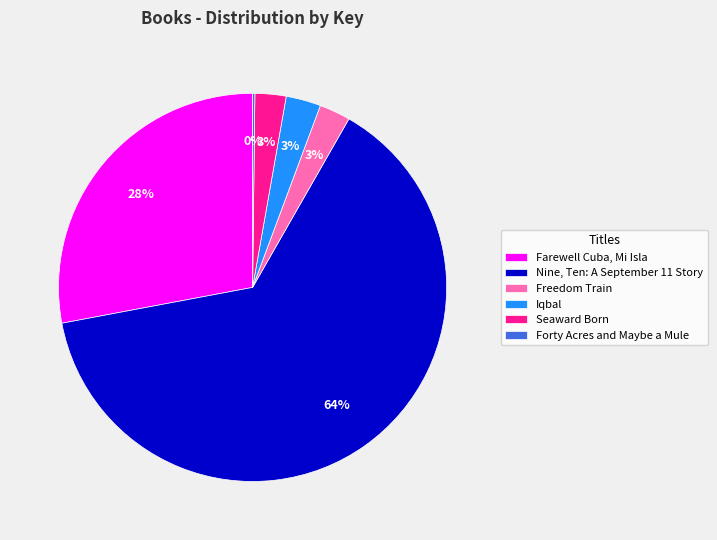

To the nearest percent, what portion does Freedom Train represent?

3%